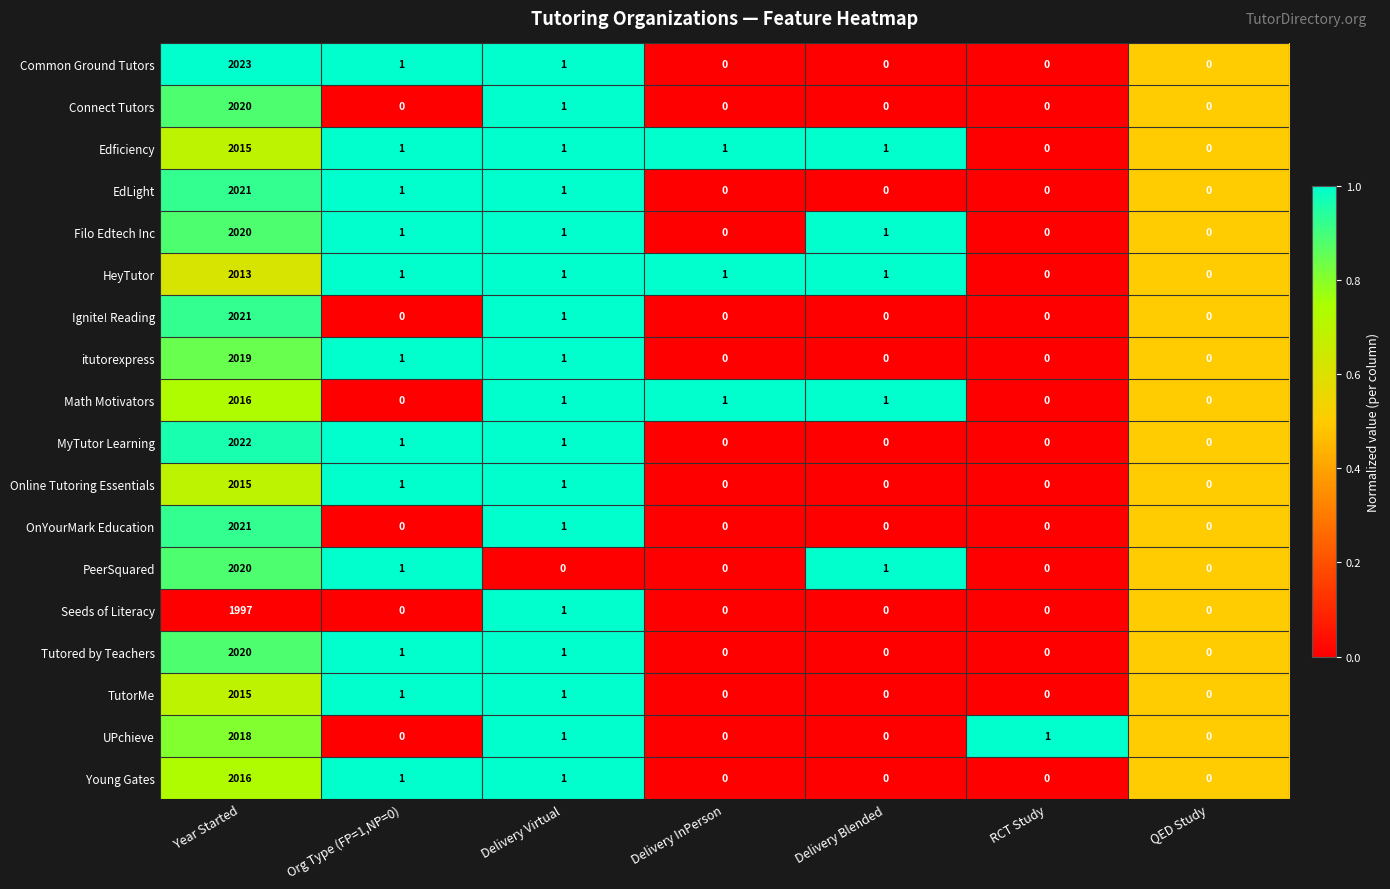

What is the difference between the maximum and second lowest values in the OnYourMark Education series?

2021